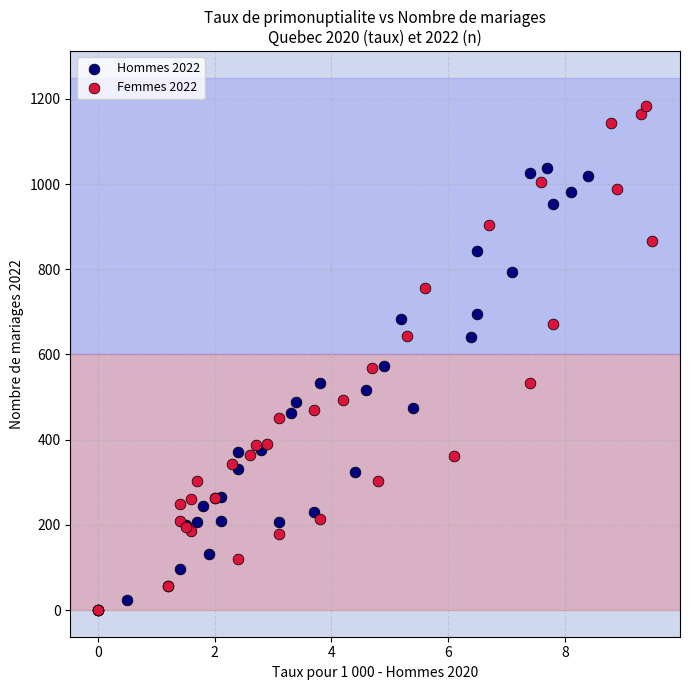

Which series contains the highest Y value?

Femmes 2022